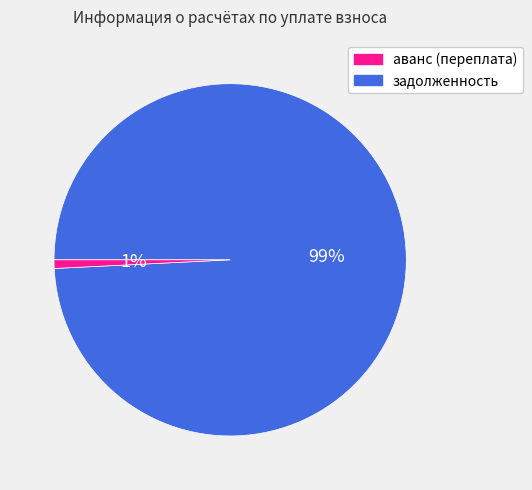

Is there any slice that represents more than half of the pie?

Yes